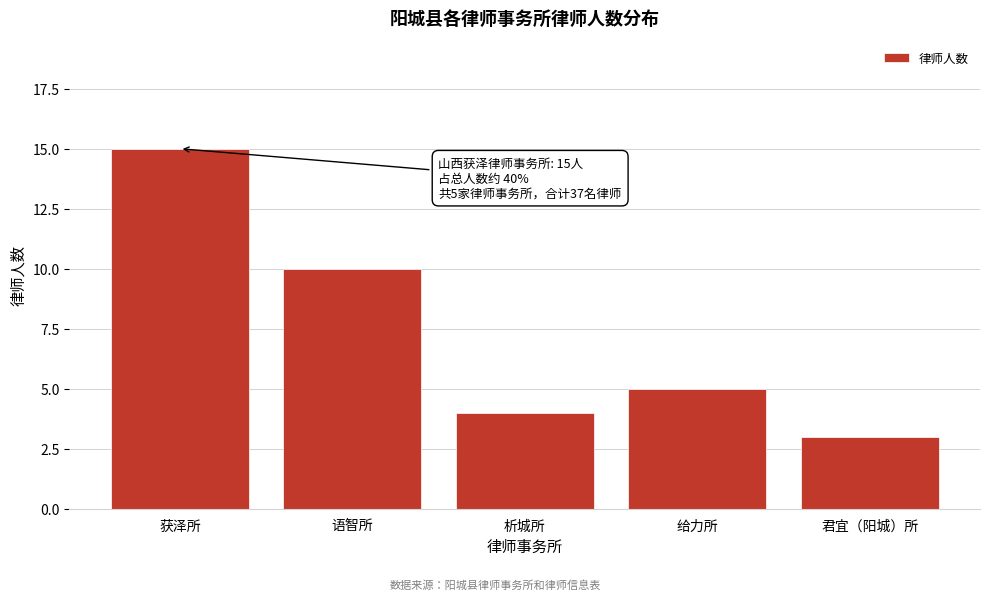

Reading left to right, extract all data points from this chart.

15	10	4	5	3